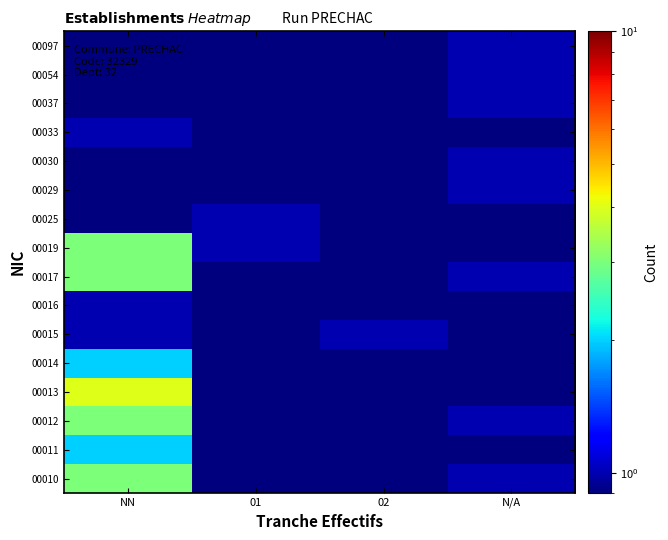

Rank the series by their maximum value, from highest to lowest.

00013, 00010, 00012, 00017, 00019, 00011, 00014, 00015, 00016, 00025, 00029, 00030, 00033, 00037, 00054, 00097